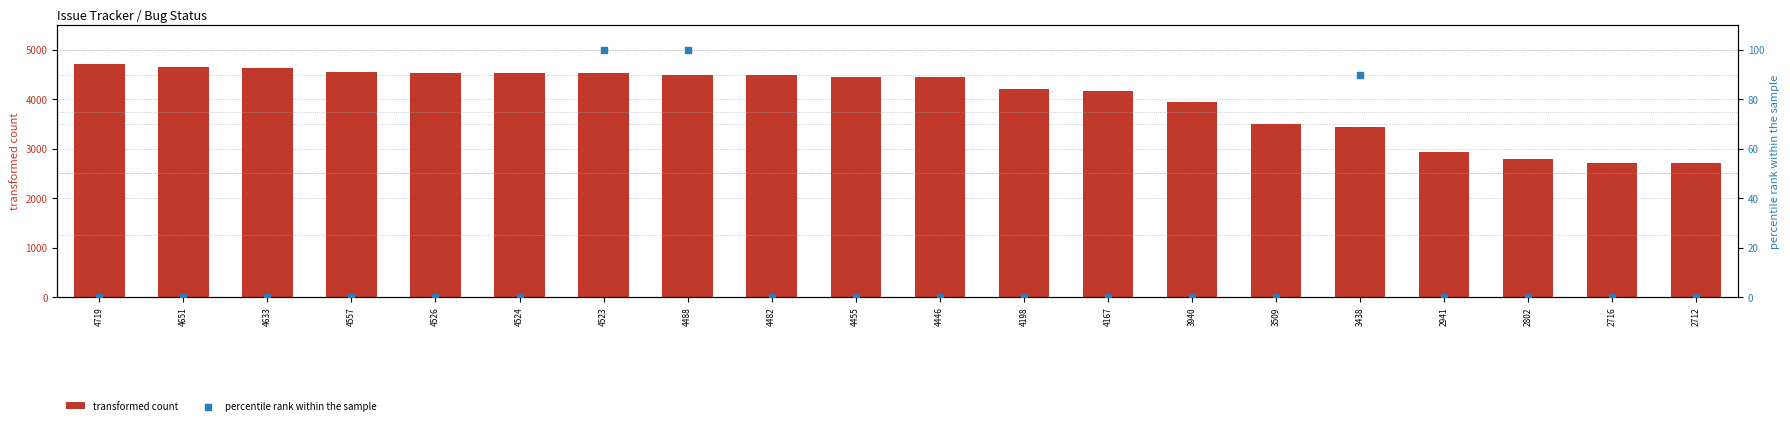

Which series contains the lowest Y value?

percentile rank within the sample